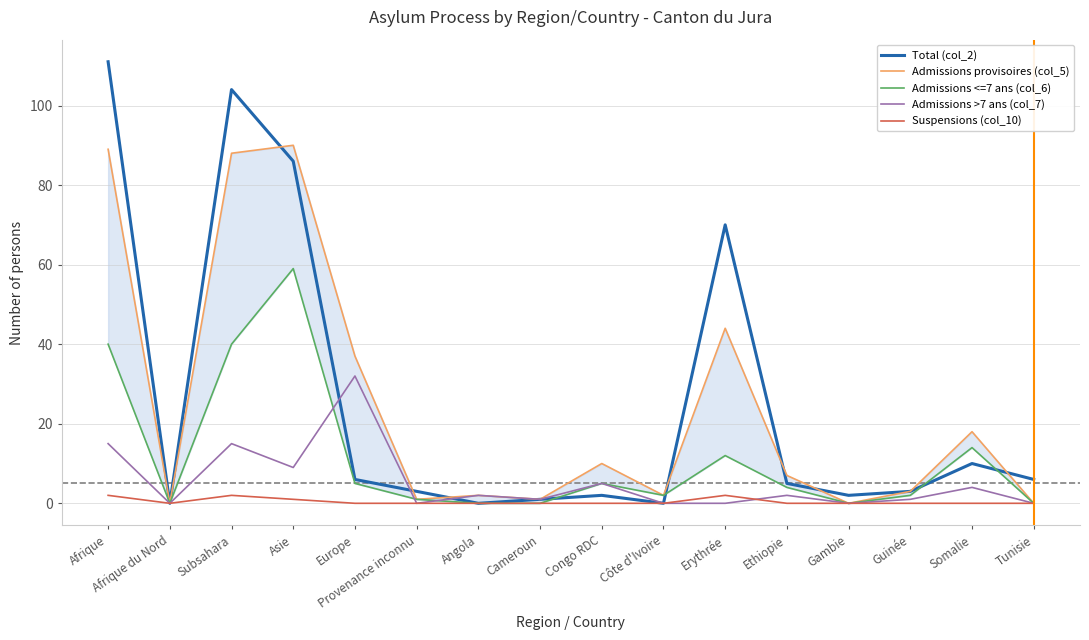

What is the greatest value displayed?

111